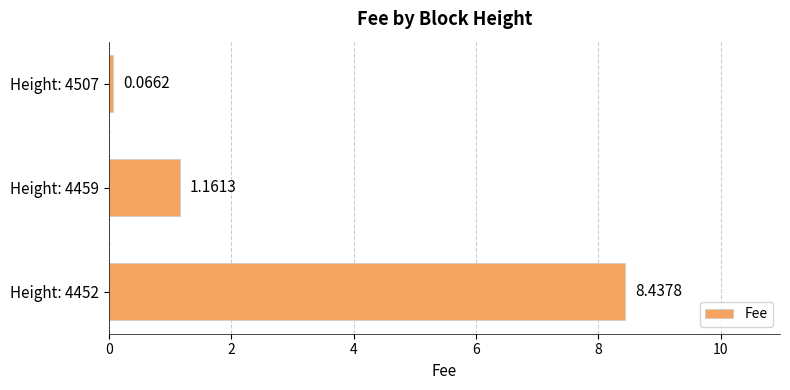

Does the chart contain any negative values?

No